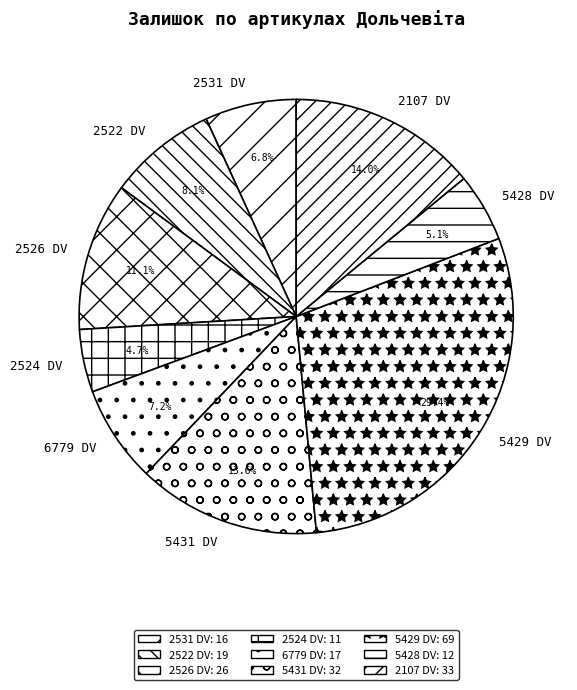

Is it true that 5429 DV is 40% of the pie?

False